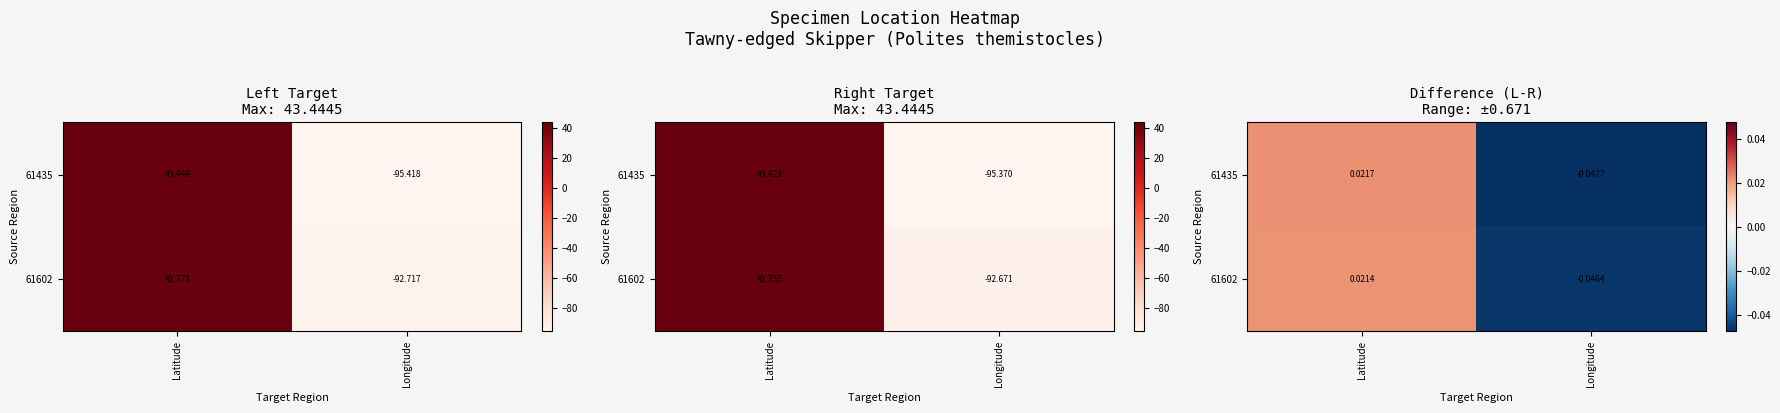

Count the 61435 values in the range 0 to 1.

1